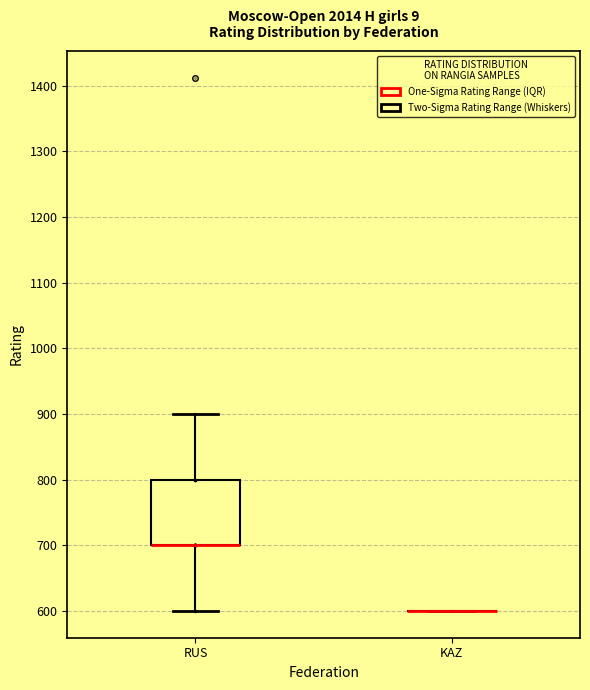

Comparing the boxes themselves (not the whiskers), which one is the tallest?

RUS